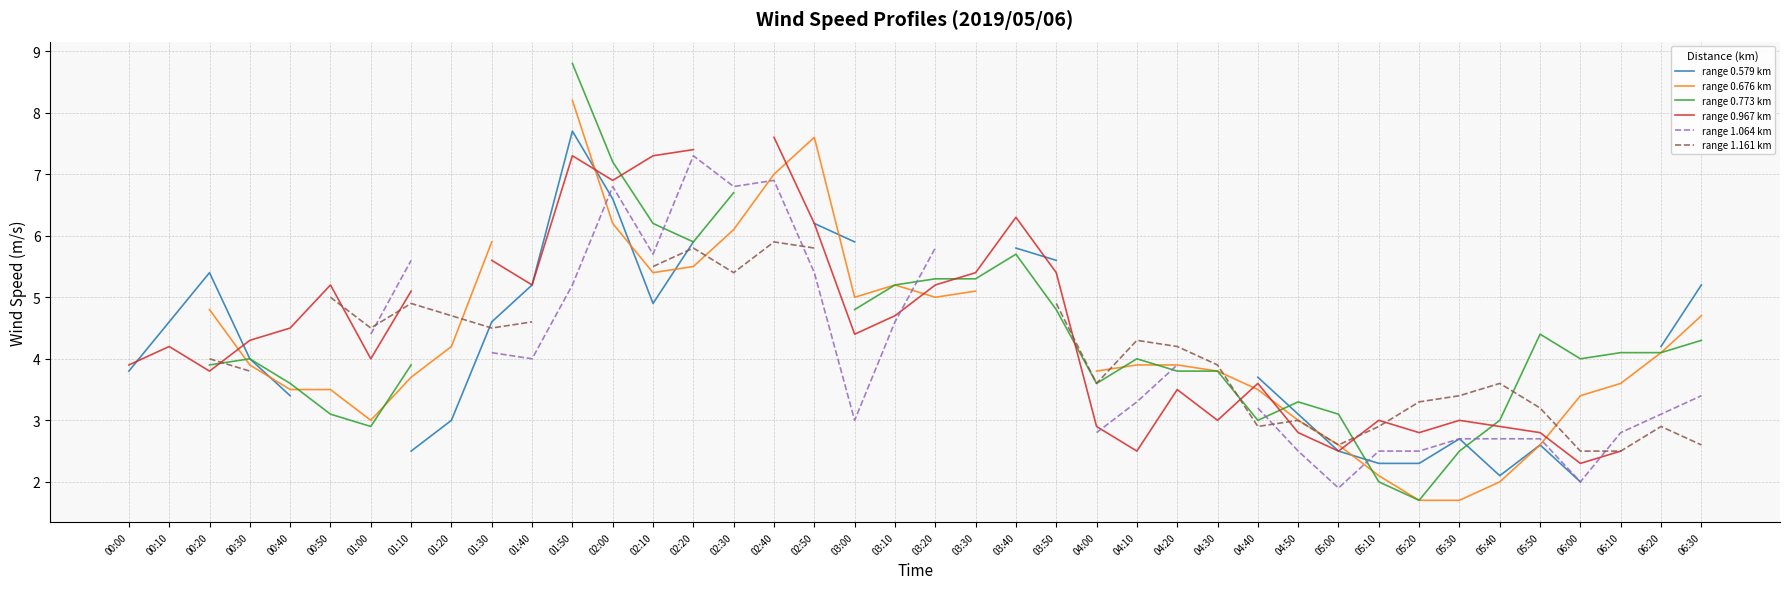

Which category has the highest value in the range 0.579 km series?

01:50